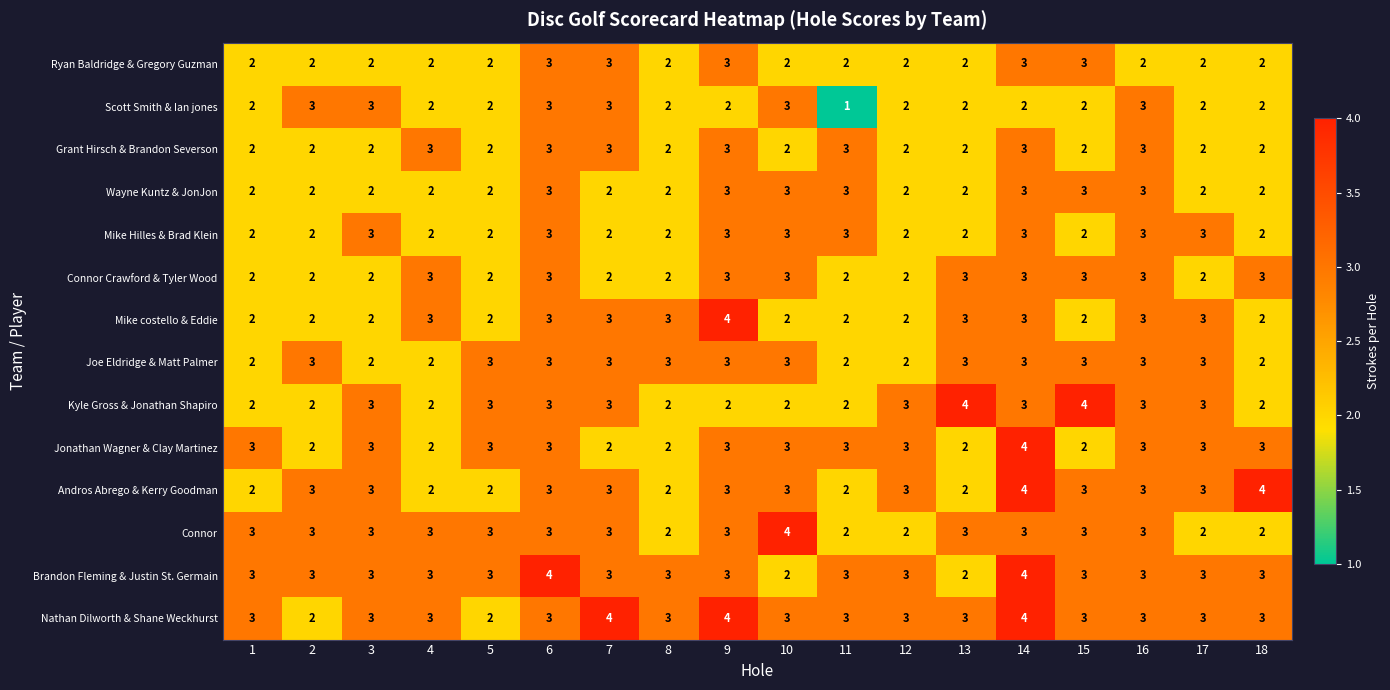

Which label corresponds to the smallest value in the chart?

11